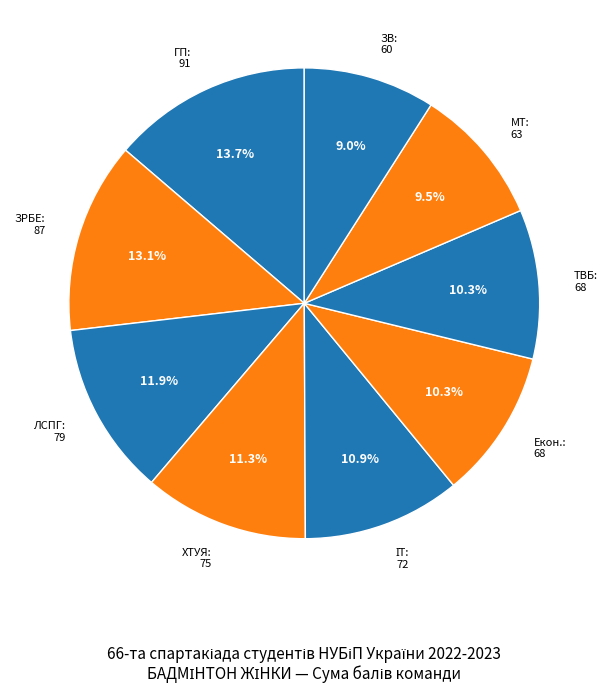

What percentage do МТ and ГП together represent?

23.2%